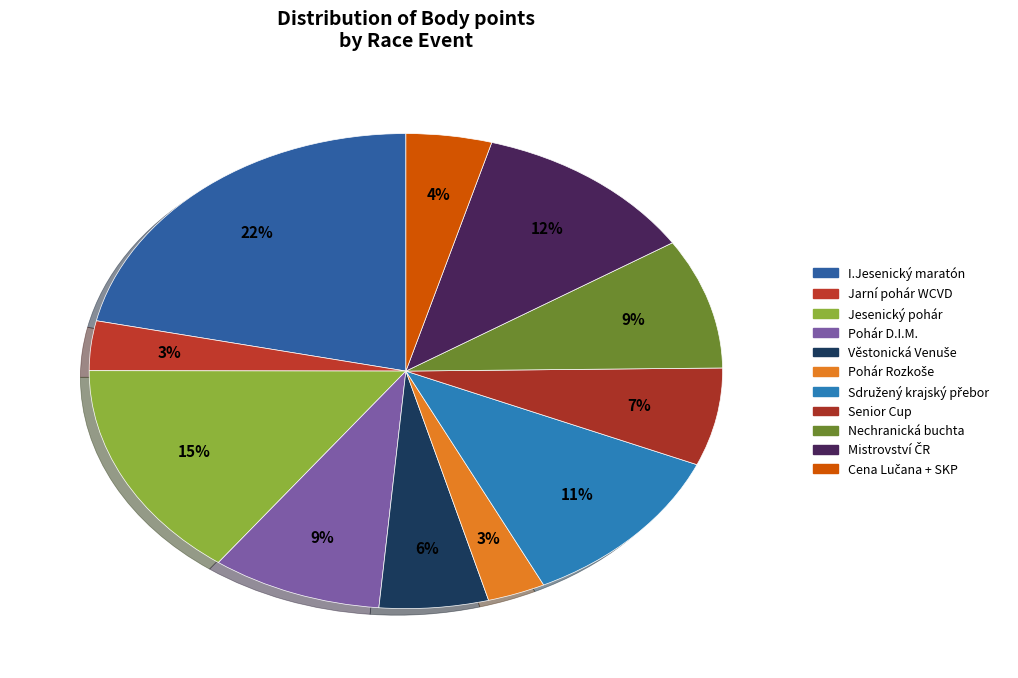

How many segments does this pie chart have?

11